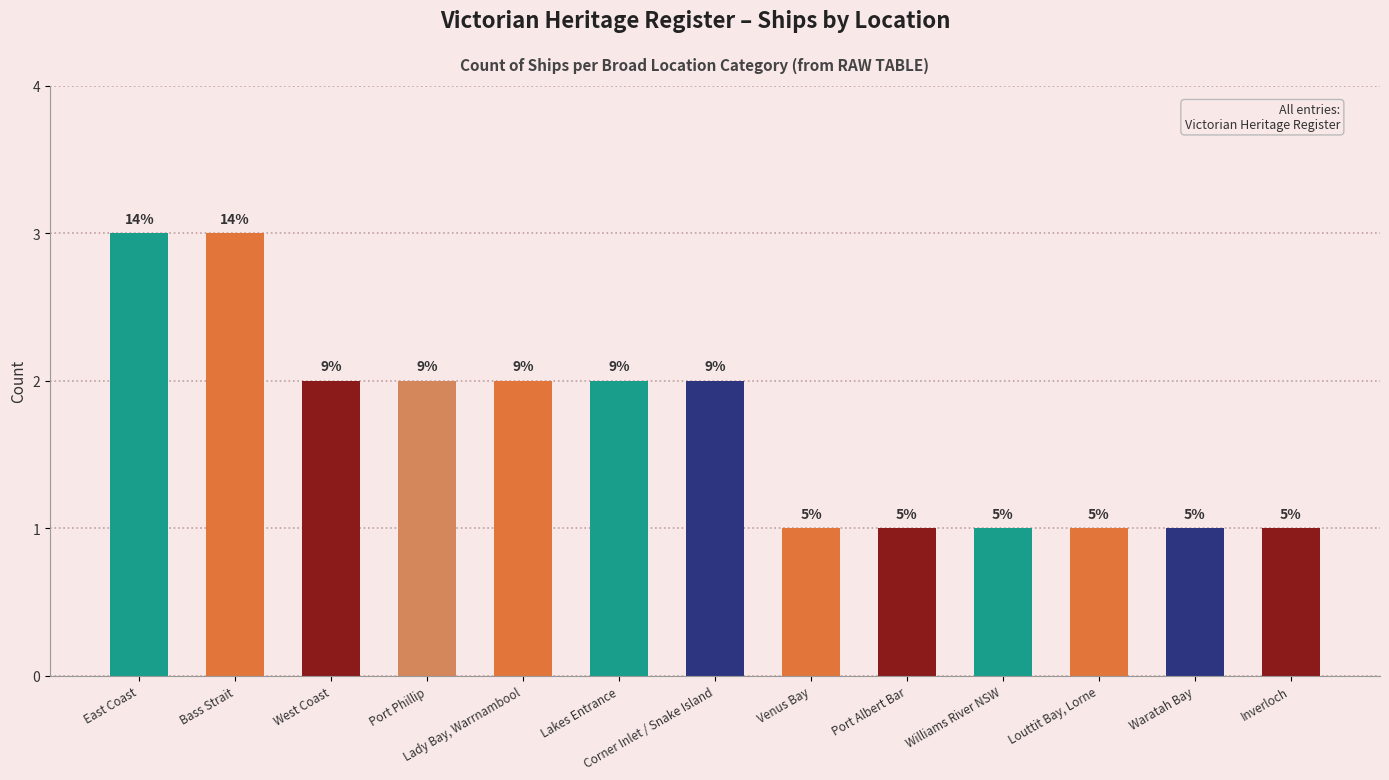

Reading left to right, list all the values displayed in this chart.

East Coast=3	Bass Strait=3	West Coast=2	Port Phillip=2	Lady Bay, Warrnambool=2	Lakes Entrance=2	Corner Inlet / Snake Island=2	Venus Bay=1	Port Albert Bar=1	Williams River NSW=1	Louttit Bay, Lorne=1	Waratah Bay=1	Inverloch=1